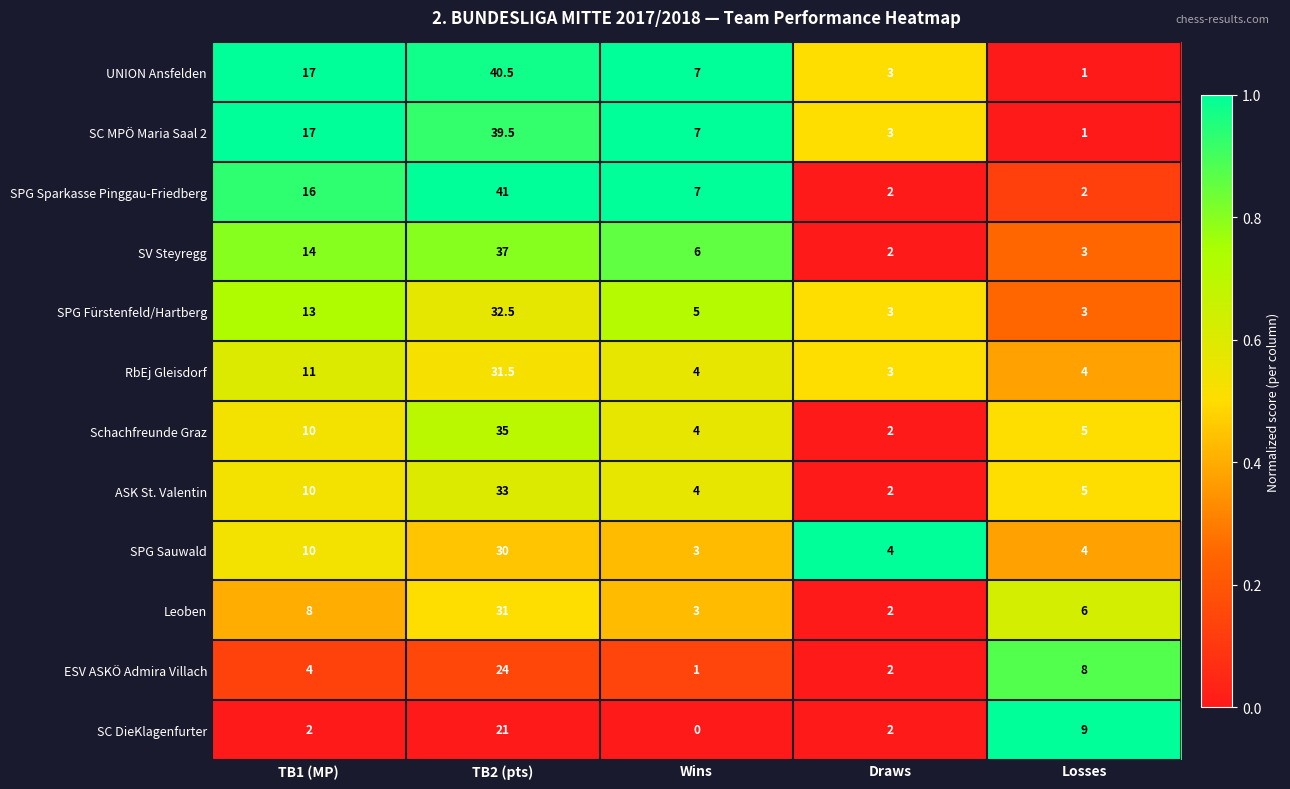

At which label does Leoben reach its peak?

TB2 (pts)